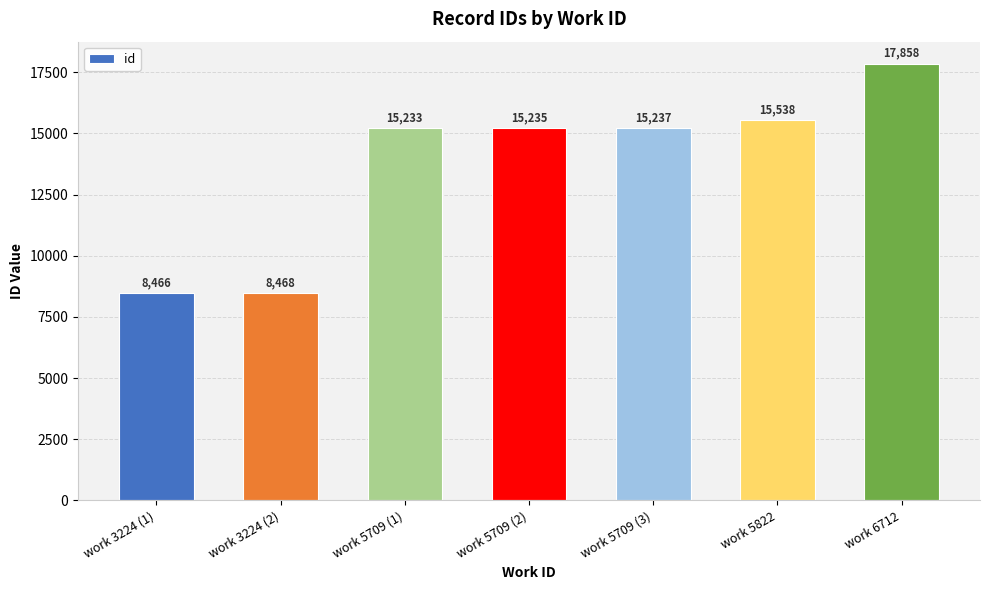

Is it true that the value at work 3224 (1) is 8466?

True